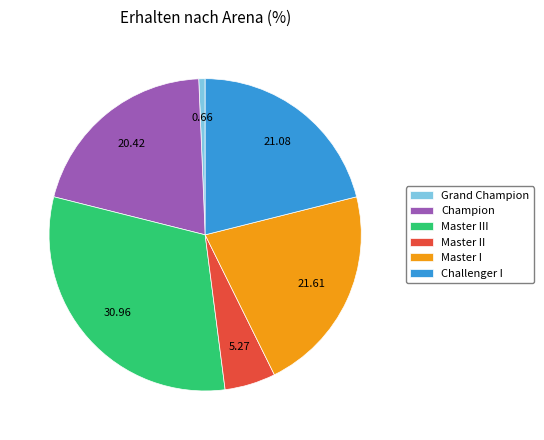

Is there any slice that represents more than half of the pie?

No